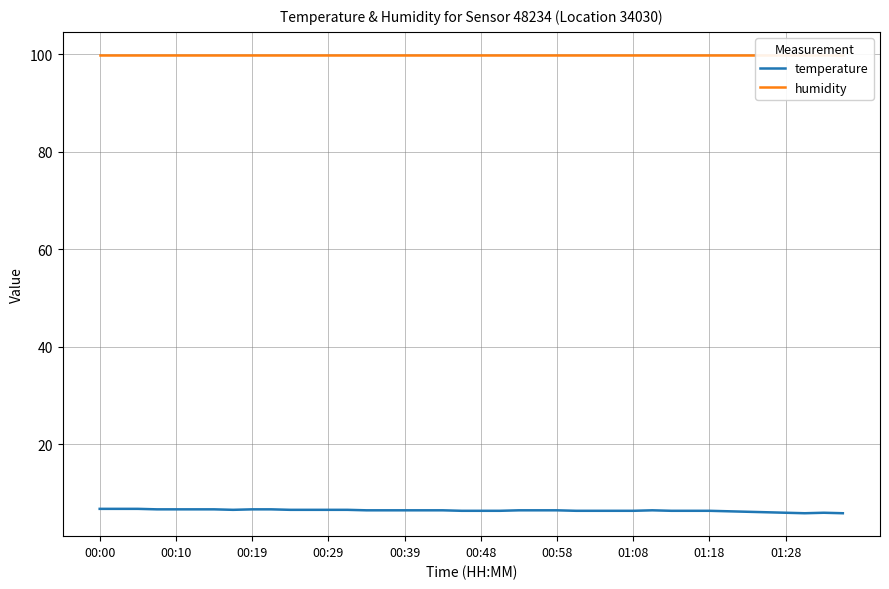

What is the lowest value of the temperature series?

5.8